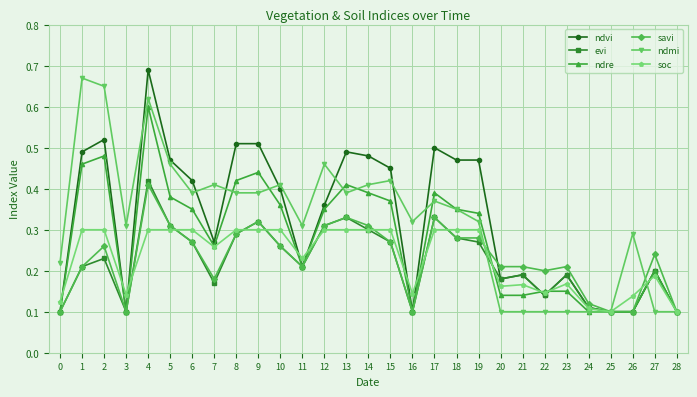

Where is the first local maximum for ndre?

2